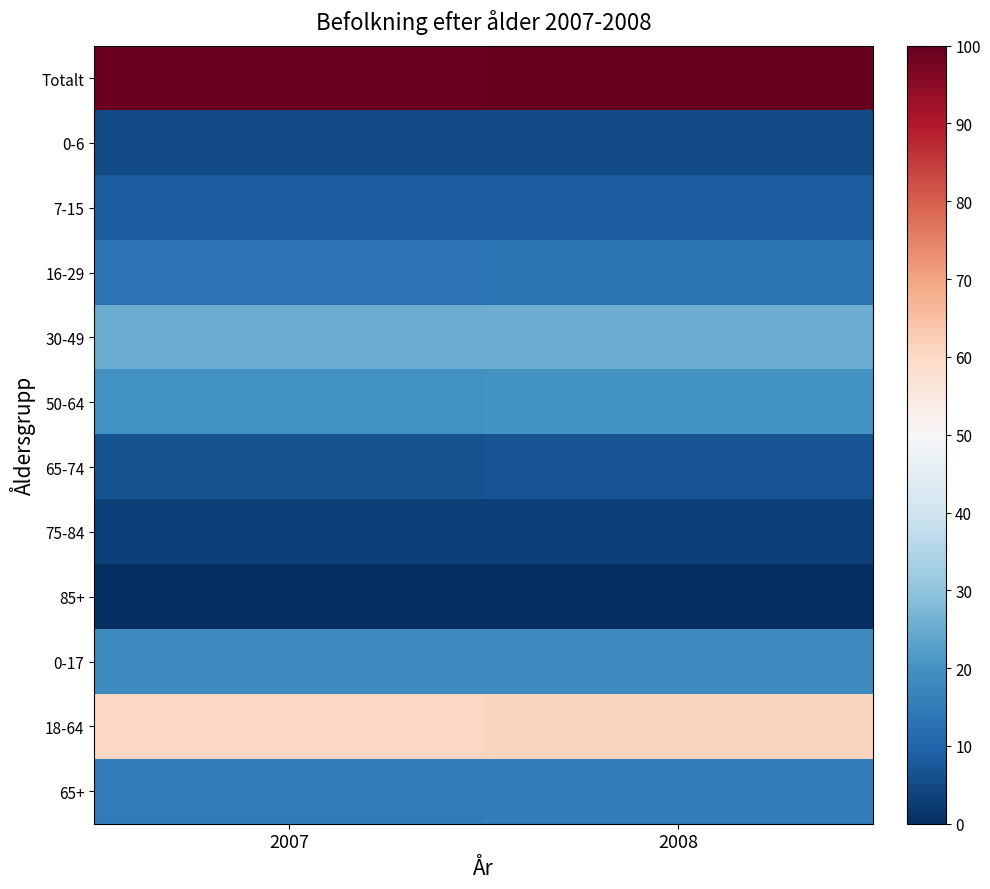

Reading left to right, what are all the values shown in this chart?

Totalt: 2007=98.9	2008=100.0
0-6: 2007=5.1	2008=5.2
7-15: 2007=8.5	2008=8.4
16-29: 2007=13.1	2008=13.3
30-49: 2007=25.2	2008=25.3
50-64: 2007=19.7	2008=20.0
65-74: 2007=6.5	2008=6.9
75-84: 2007=3.5	2008=3.5
85+: 2007=0.0	2008=0.1
0-17: 2007=18.7	2008=18.7
18-64: 2007=60.2	2008=60.9
65+: 2007=15.0	2008=15.4